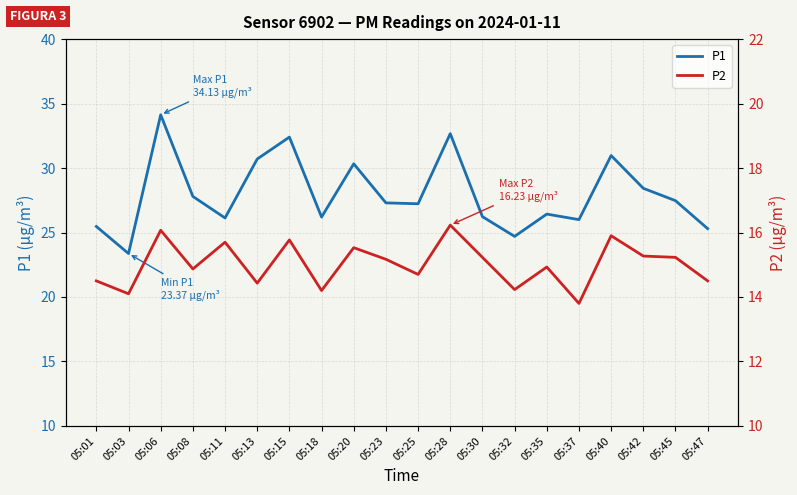

Which series has the largest total across all categories?

P1